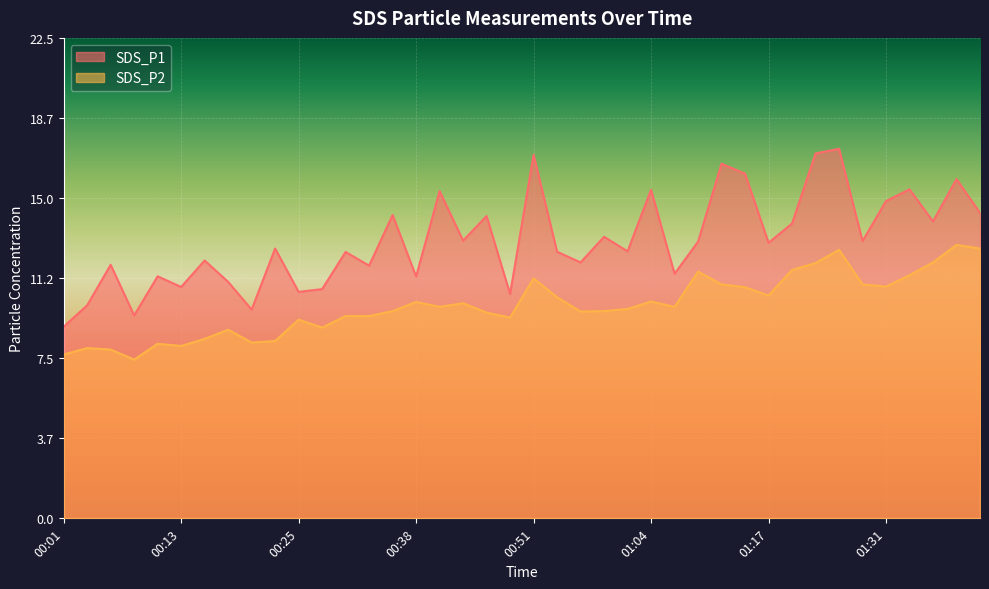

How many values in the SDS_P2 series are below 9?

11